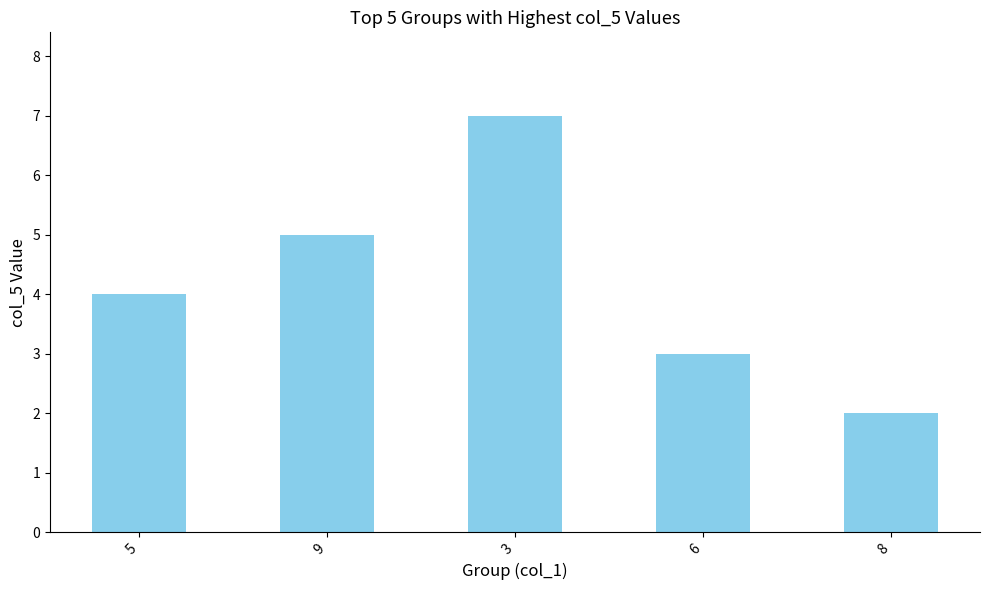

What is the difference between the values at 9 and 6?

2